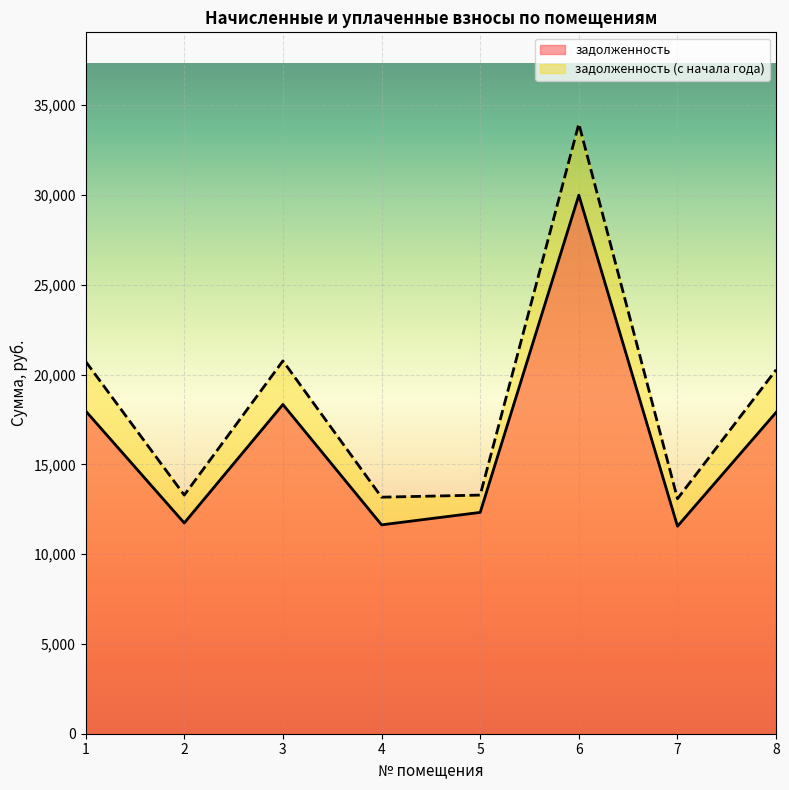

What is the minimum value for задолженность?

11556.0